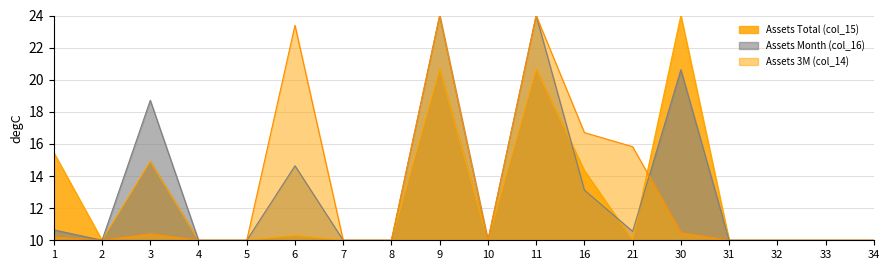

How many categories are shown in the chart?

18